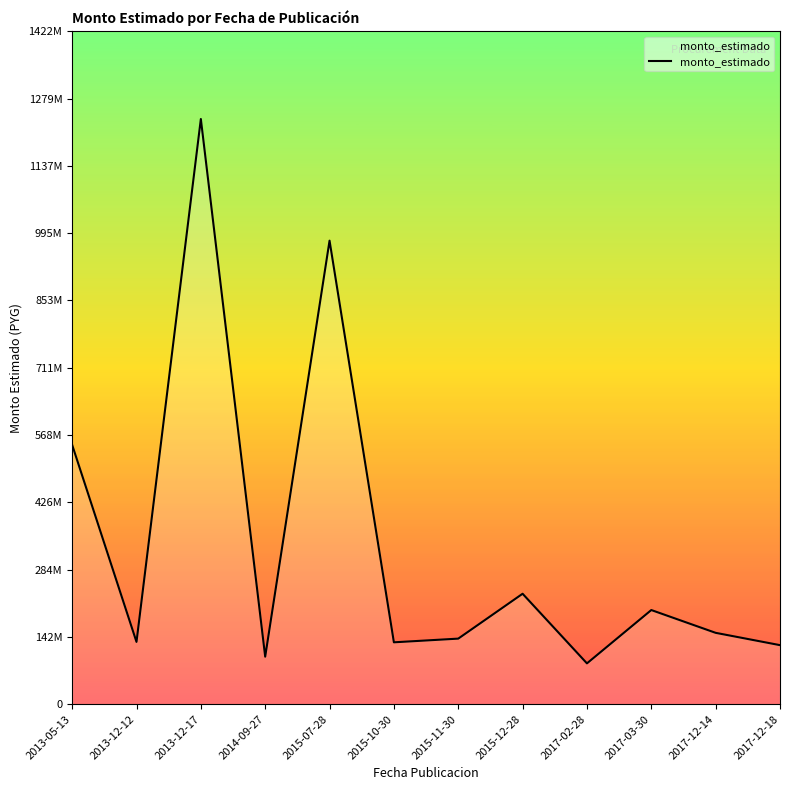

Does the chart display data point markers on the line(s)?

No